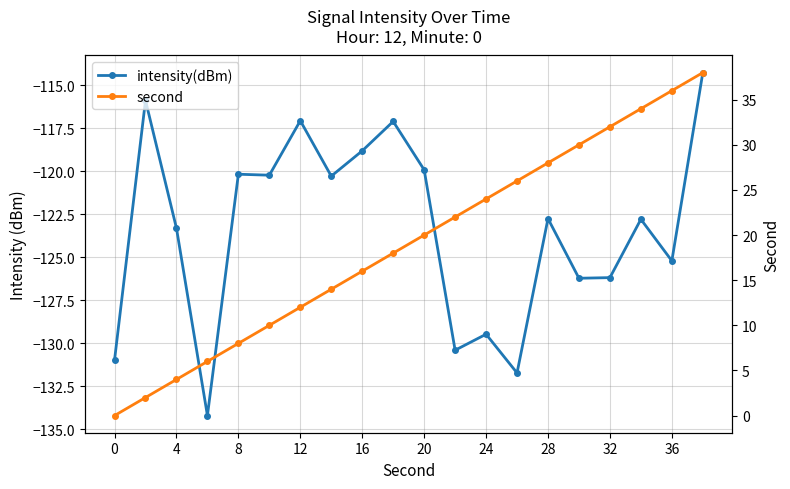

True or false: second and intensity(dBm) cross at least once.

False